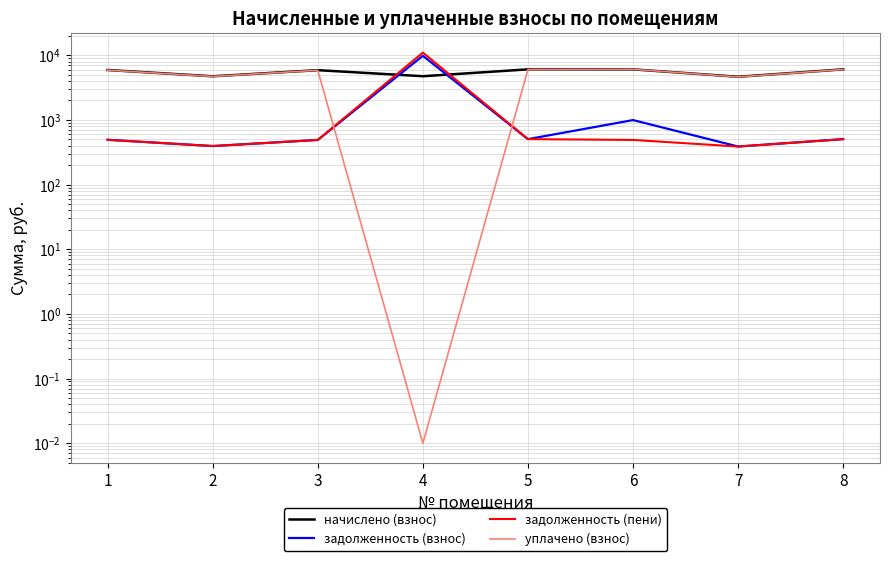

List the series in order of their peak value, highest first.

задолженность (пени), задолженность (взнос), уплачено (взнос), начислено (взнос)